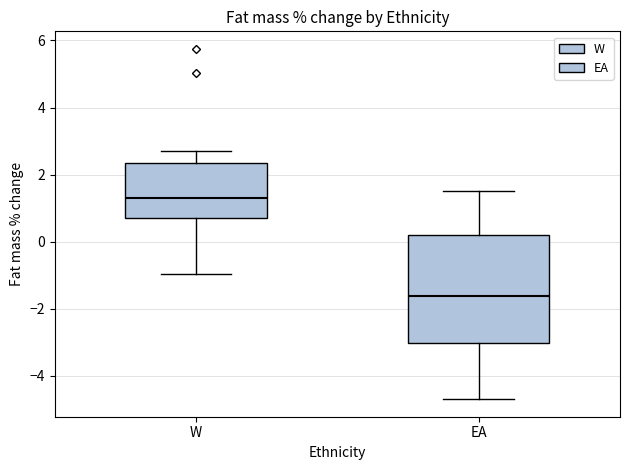

Which box's median line is the highest?

W